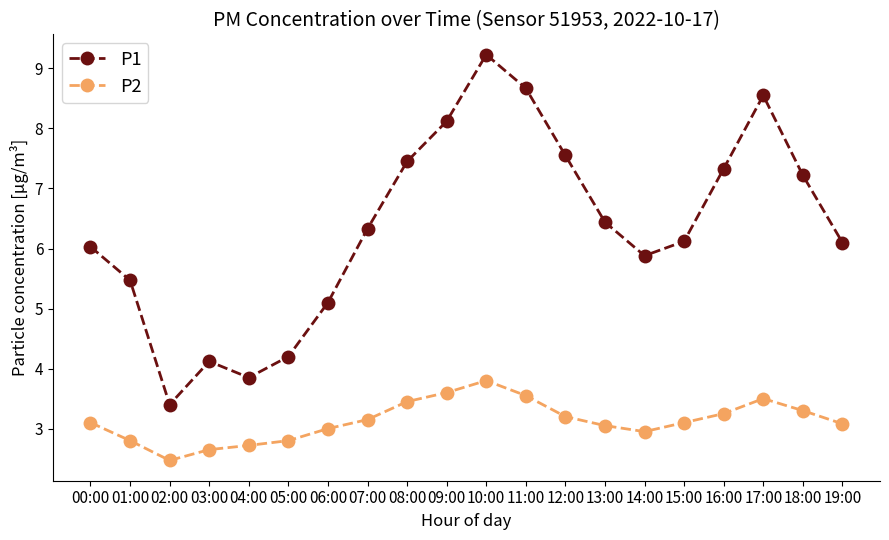

True or false: P2 has more than 1 points higher than both neighbors.

True